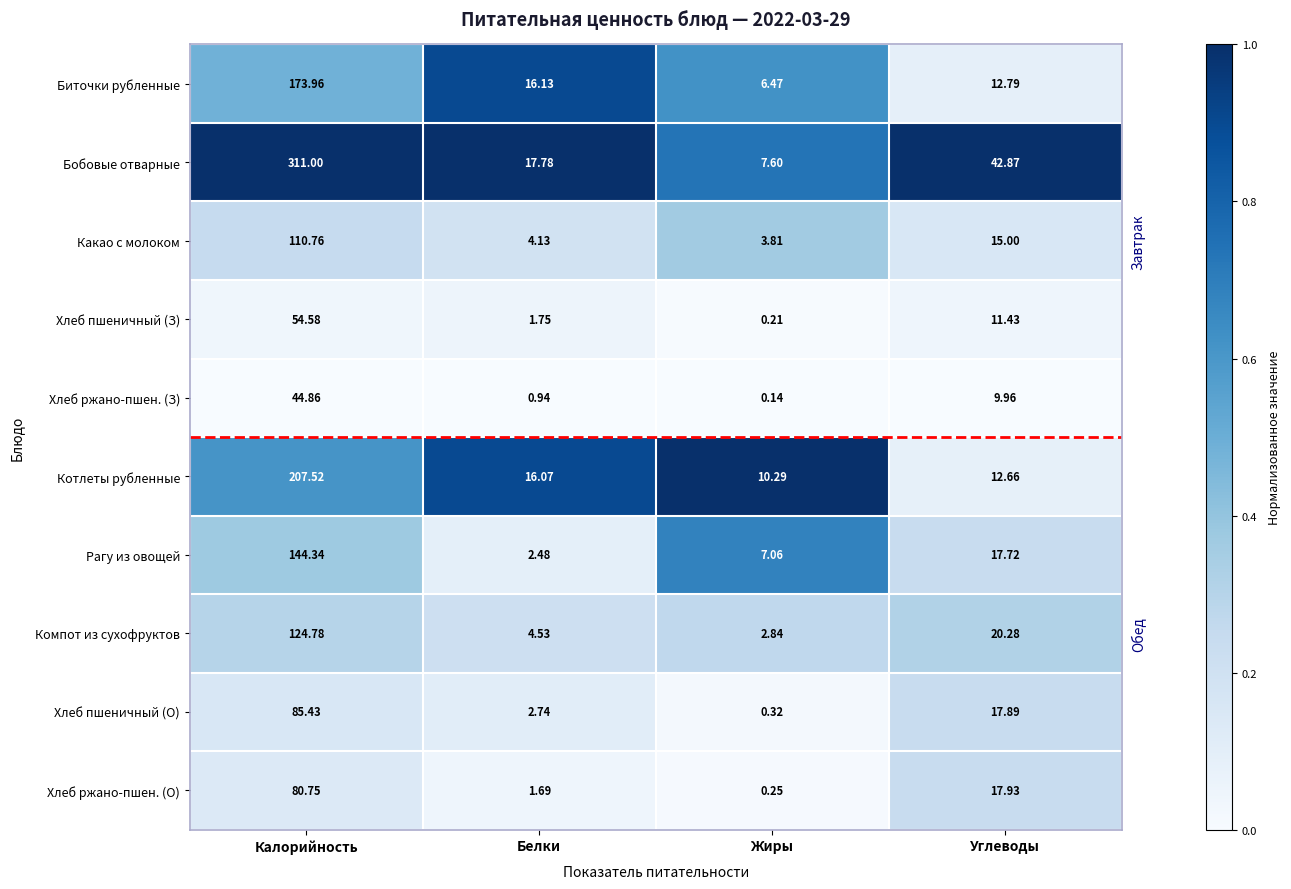

Which category has the highest value across all series?

Калорийность